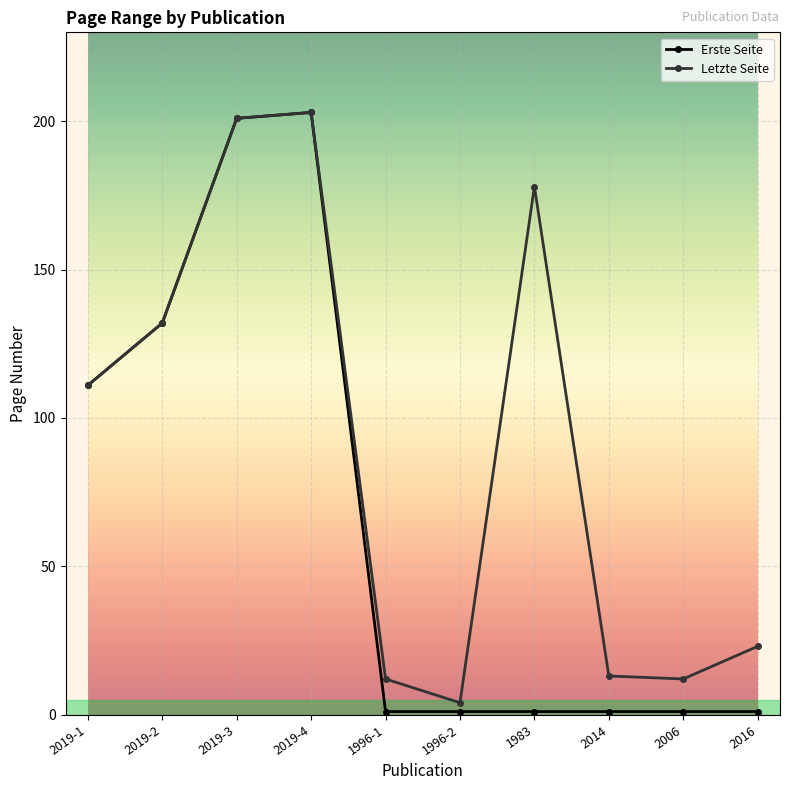

What is the label of the 10th point from the left?

2016